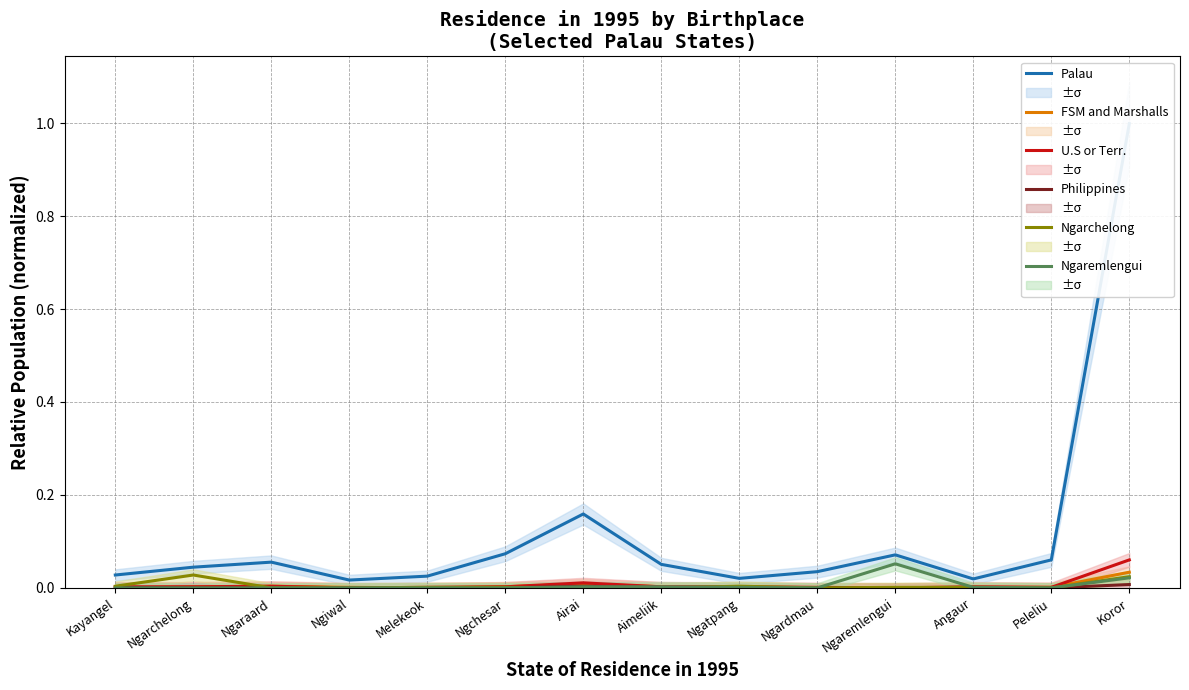

What position from the right is Koror?

1